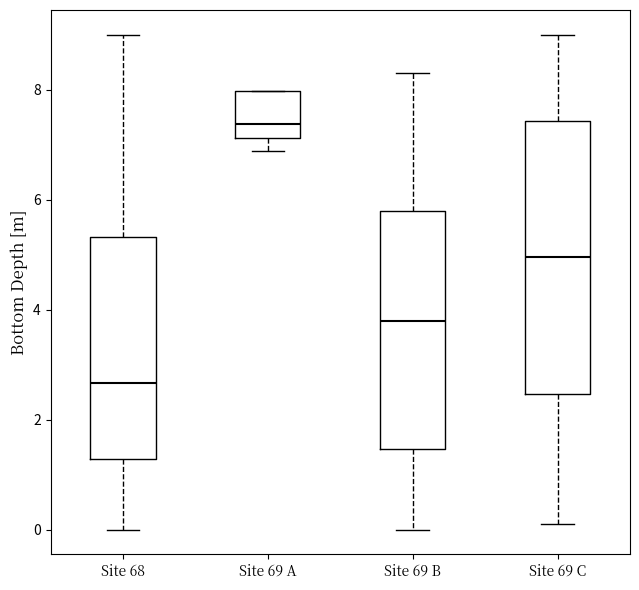

Reading left to right, read every box against the y-axis: the position of its median line, the range the box covers, and the ends of its whiskers. The values are not printed on the chart, so give them approximately, as read against the axis.

Site 68: median 2.6, box 1.2 to 5.4, whiskers 0.0 to 9.0
Site 69 A: median 7.4, box 7.2 to 8.0, whiskers 6.8 to 8.0
Site 69 B: median 3.8, box 1.4 to 5.8, whiskers 0.0 to 8.4
Site 69 C: median 5.0, box 2.4 to 7.4, whiskers 0.2 to 9.0